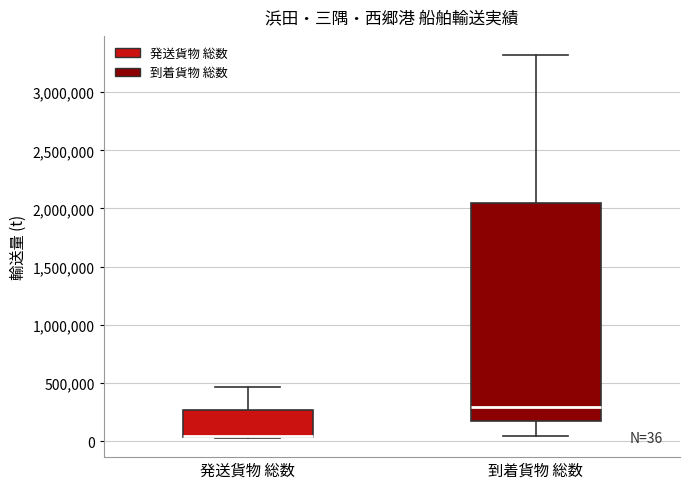

Comparing the boxes themselves (not the whiskers), which one is the tallest?

到着貨物 総数